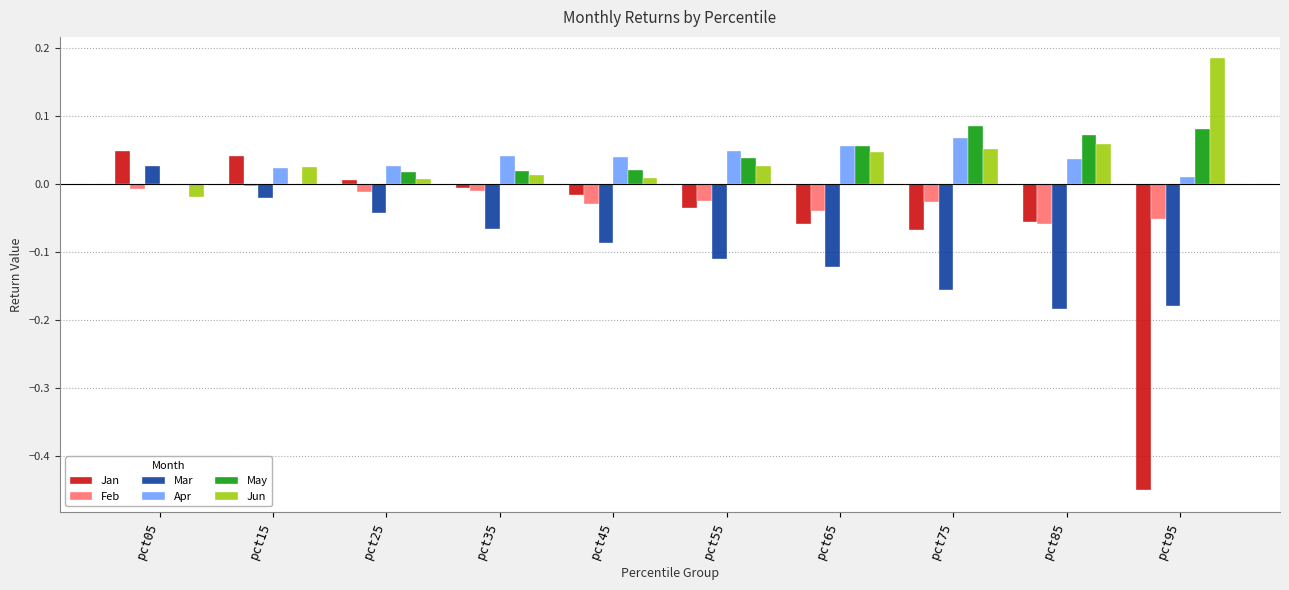

What is the sum of all Apr values?

0.4